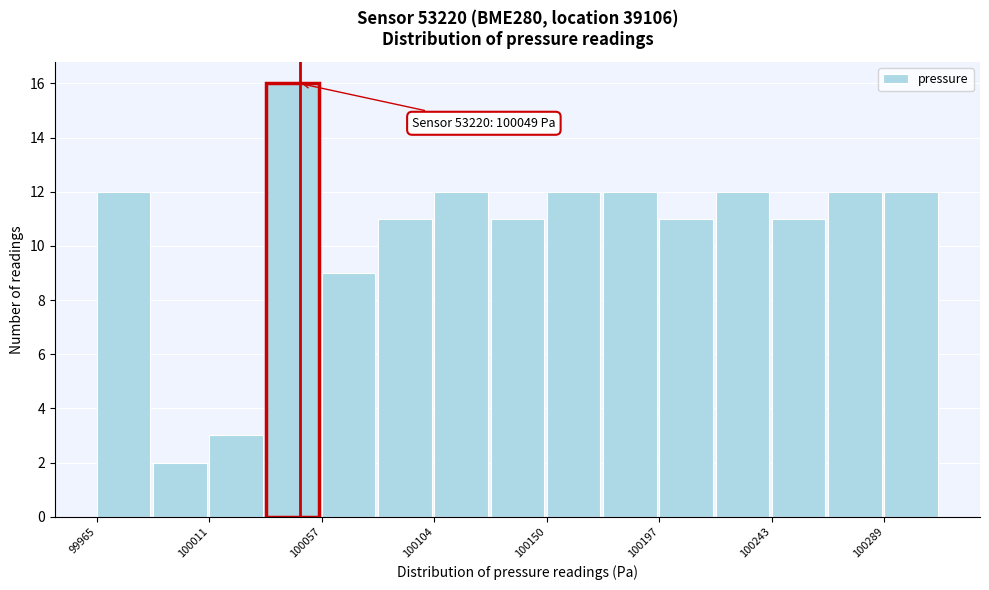

Which range on the x-axis has the tallest bar?

100035 to 100060